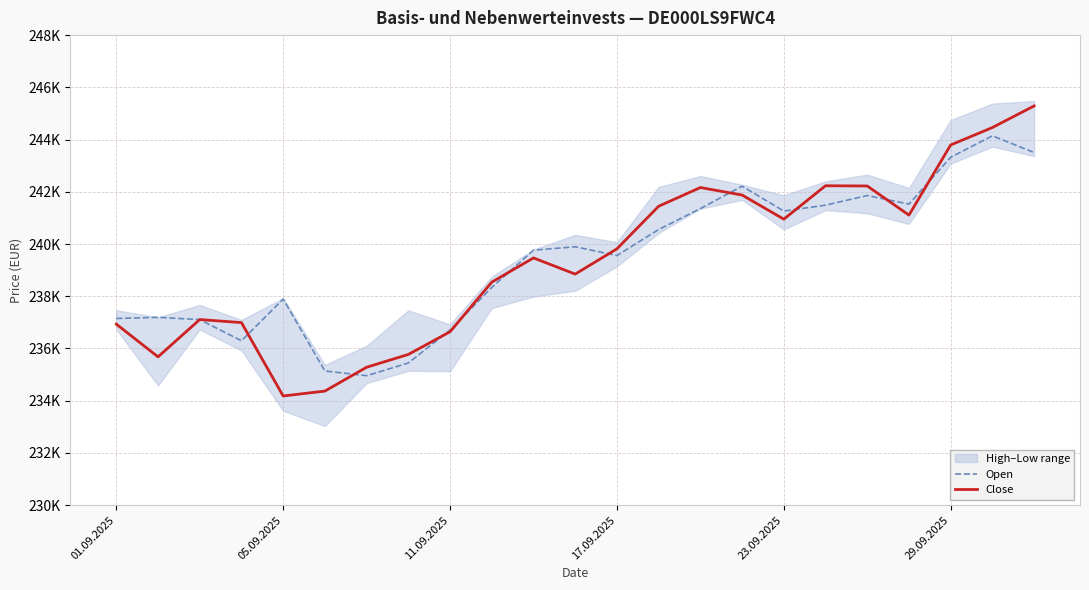

List the series in order of their overall mean, highest first.

Open, Close